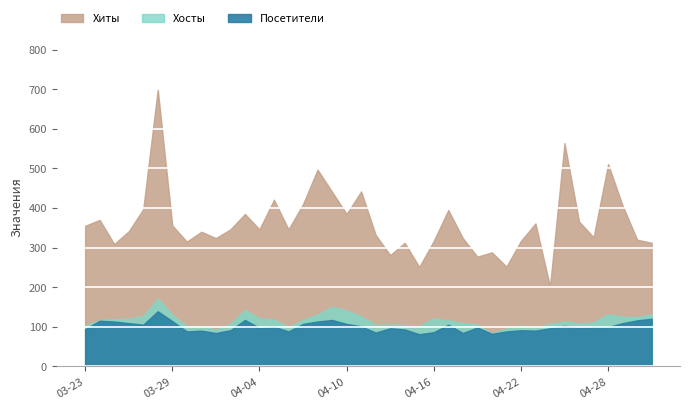

How many interior local valleys does the Хиты series have?

12